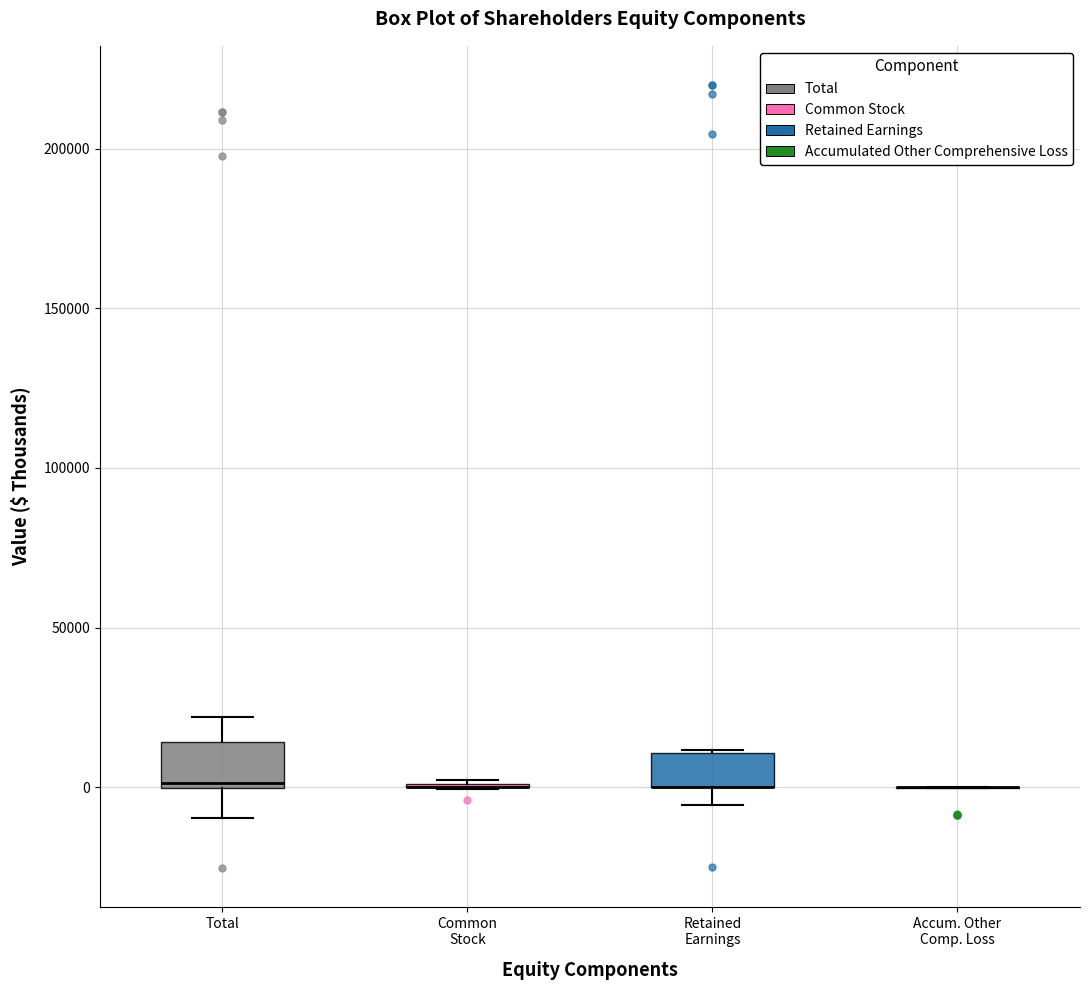

Where is the lower edge of the box for Retained Earnings on the y-axis? The values are not printed on the chart, so give them approximately, as read against the axis.

0